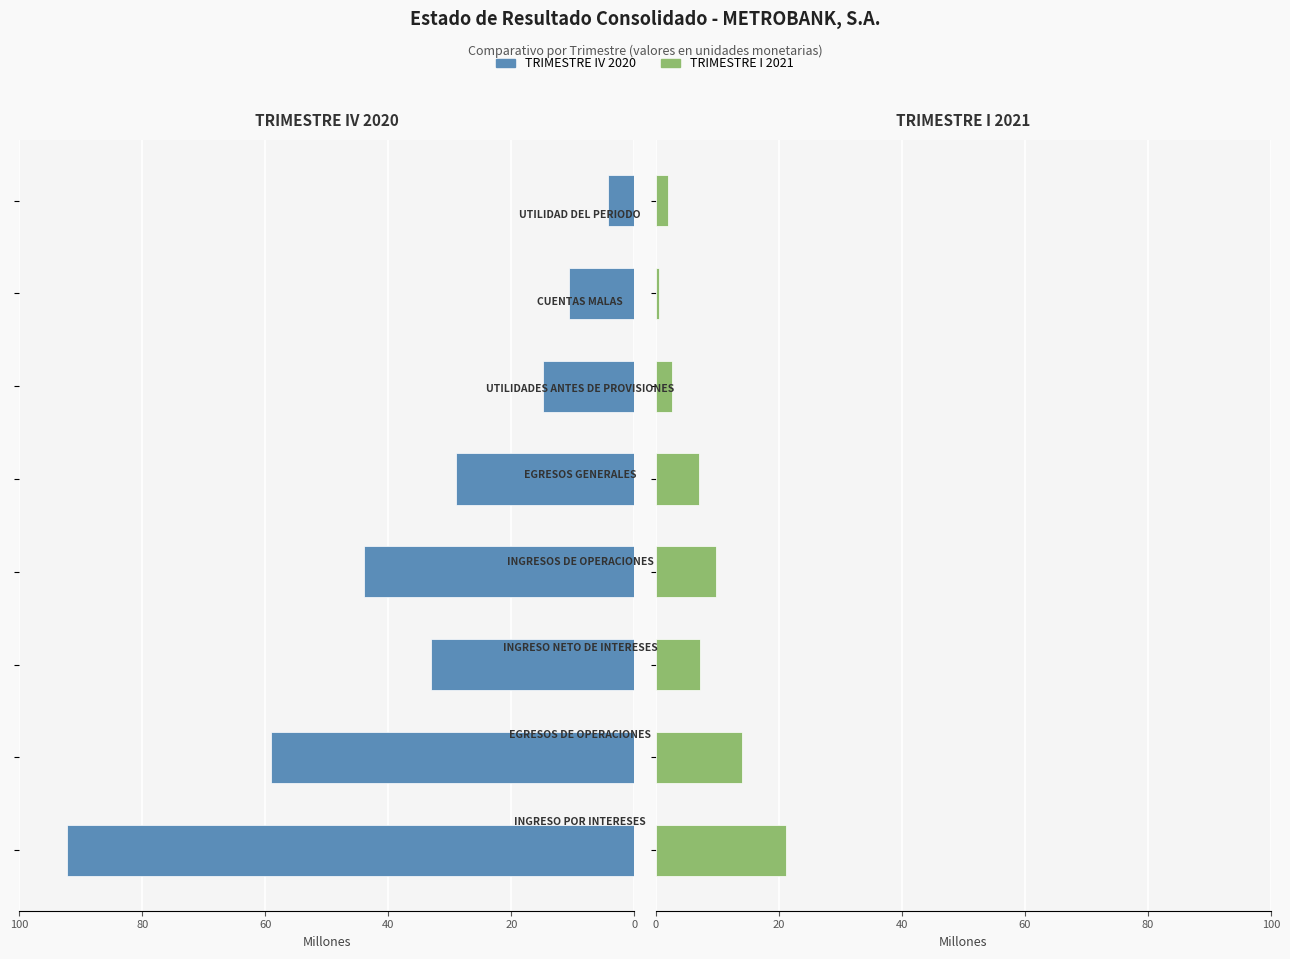

Count the number of categories in the chart.

8